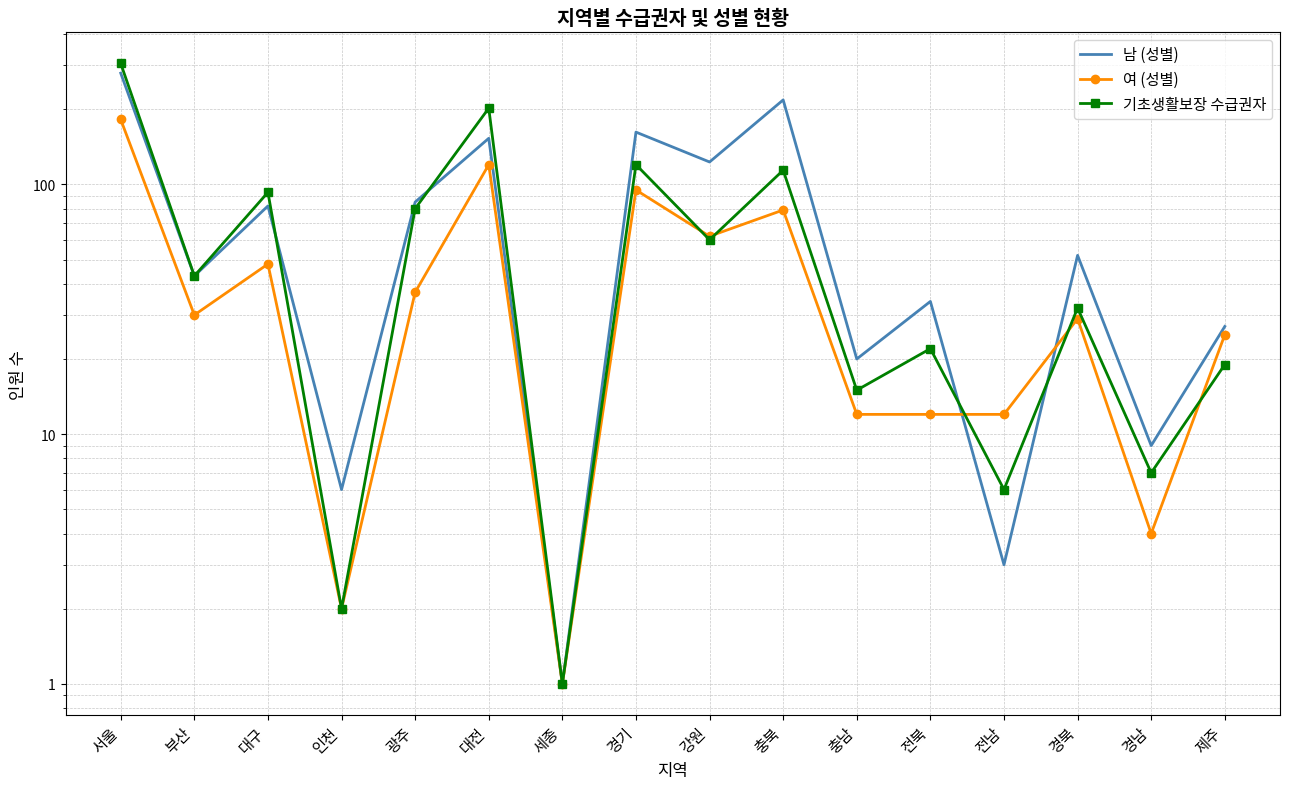

Which series has the largest total across all categories?

남 (성별)